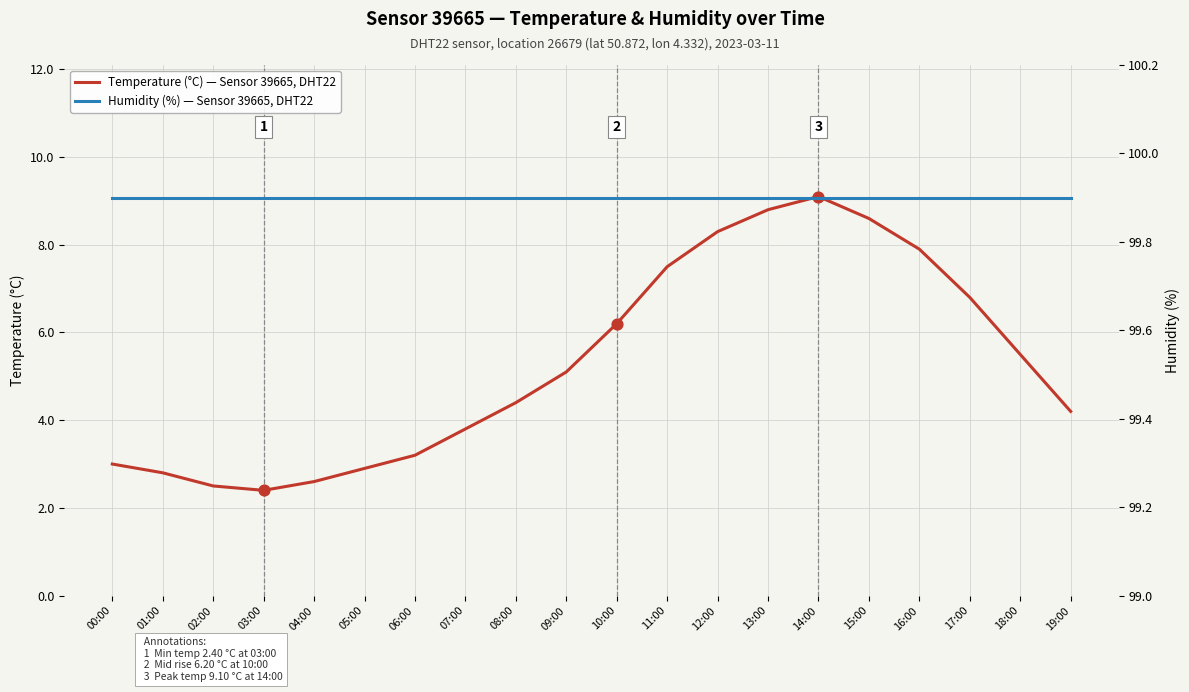

What is the total value across all series at 08:00?

104.3